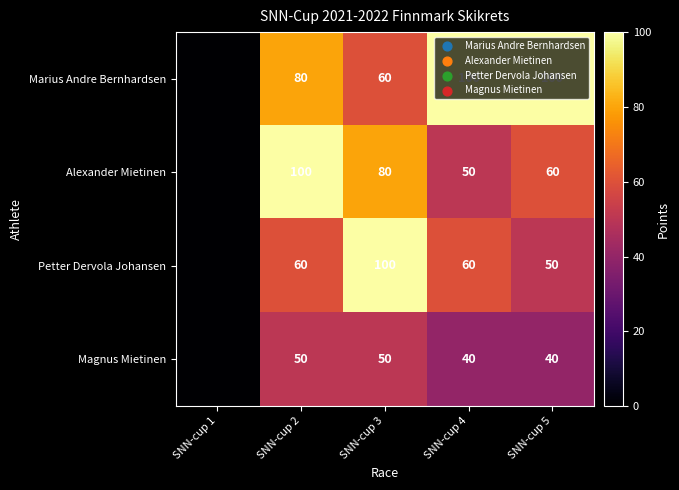

Is the value of Marius Andre Bernhardsen at SNN-cup 4 greater than the value of Magnus Mietinen at SNN-cup 2?

Yes